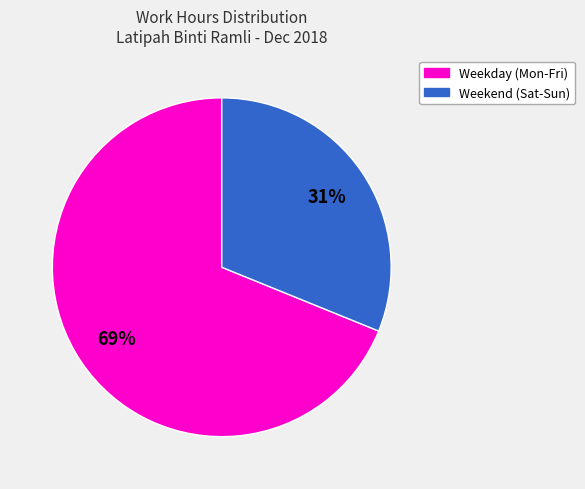

To the nearest percent, what is the average slice percentage?

50%